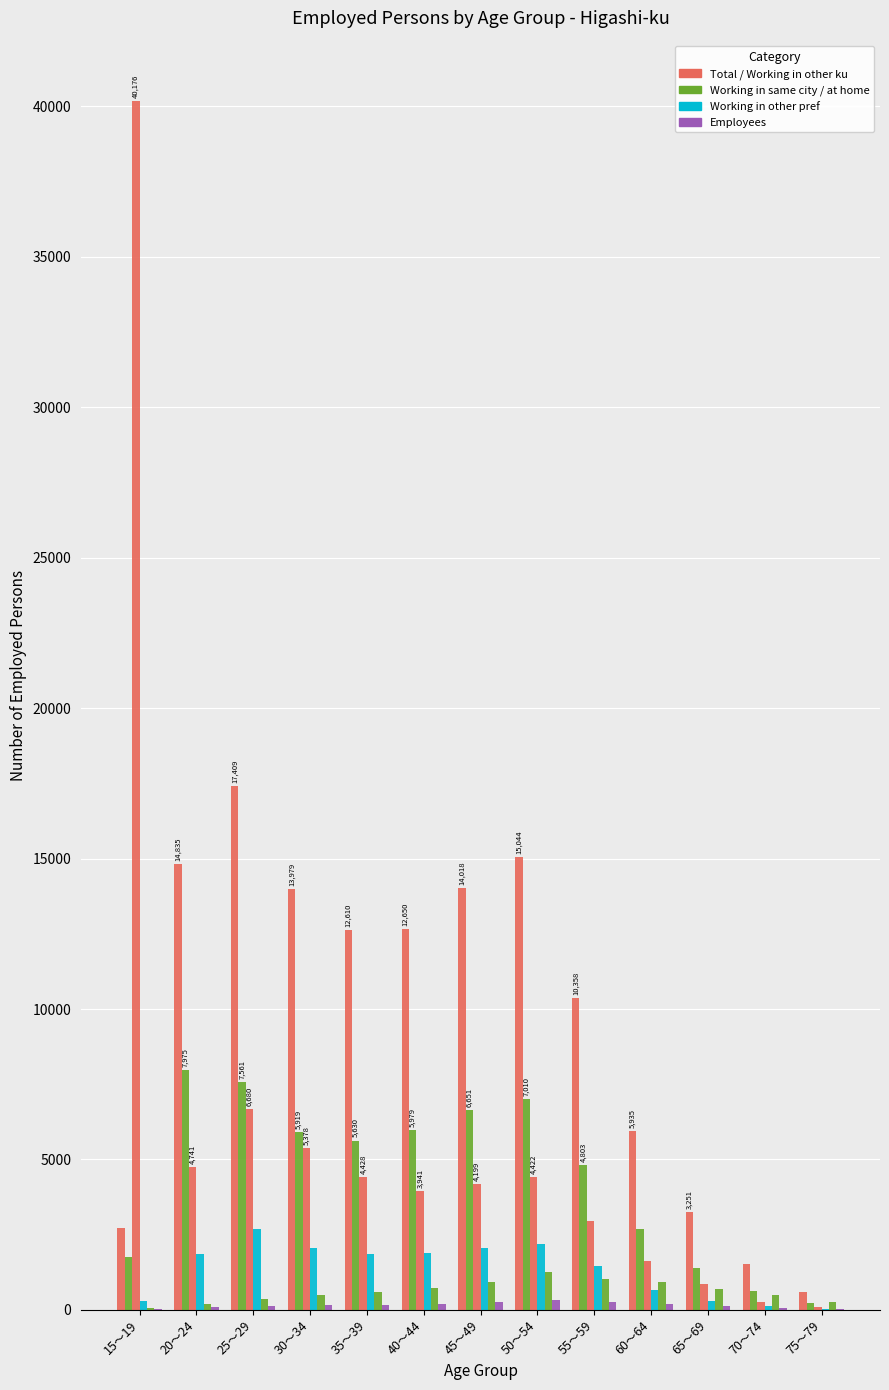

Are the bars horizontal?

No